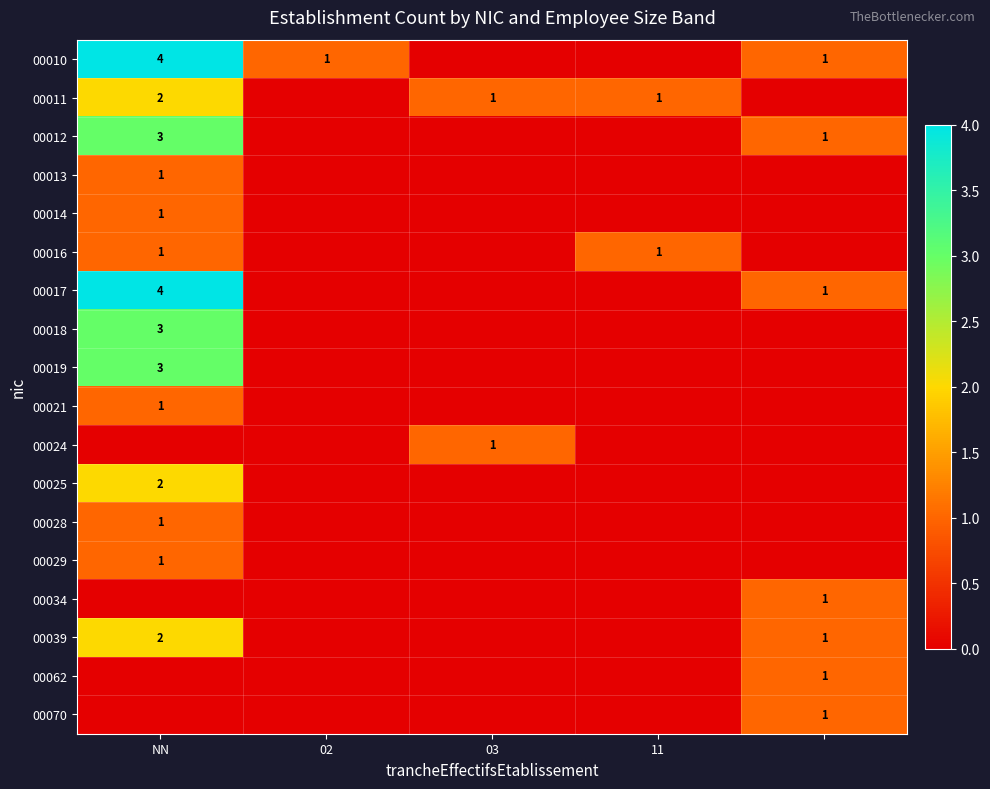

True or false: 00018 has a value of 2 at NN.

False